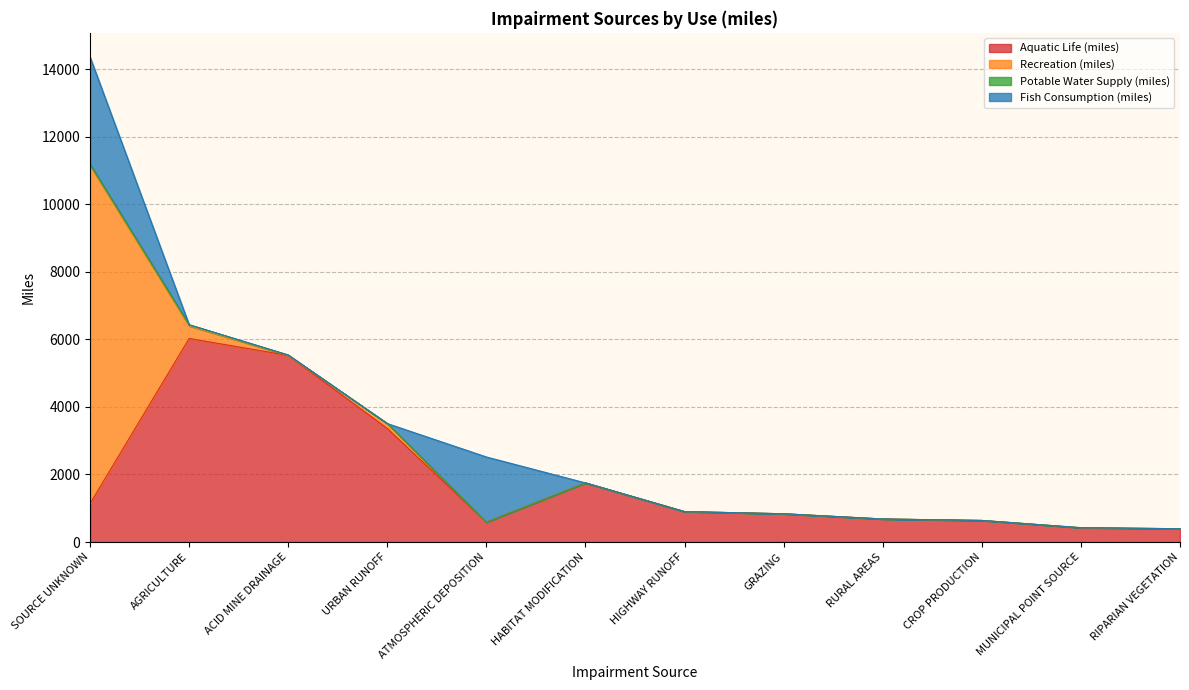

The Potable Water Supply (miles) series shows 0 at HABITAT MODIFICATION. True or false?

True